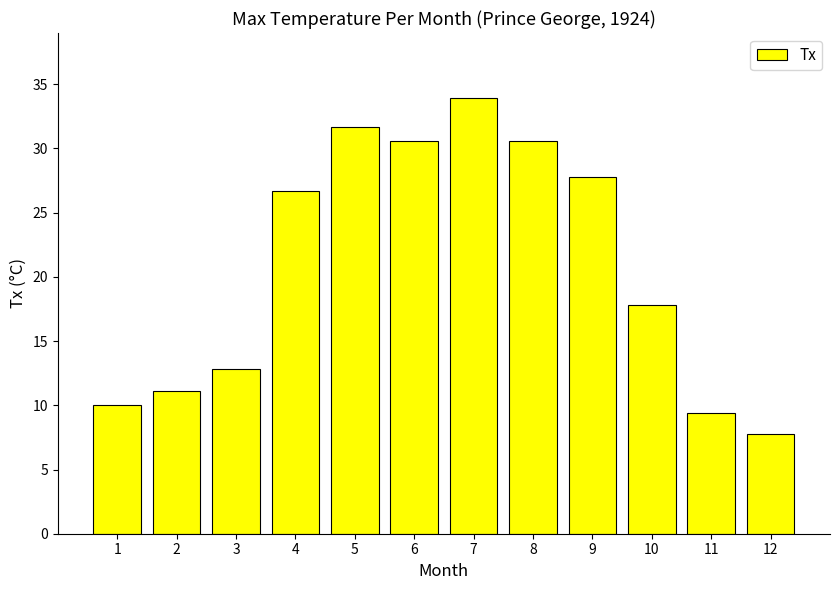

What is the difference between the values at 8 and 3?

17.8